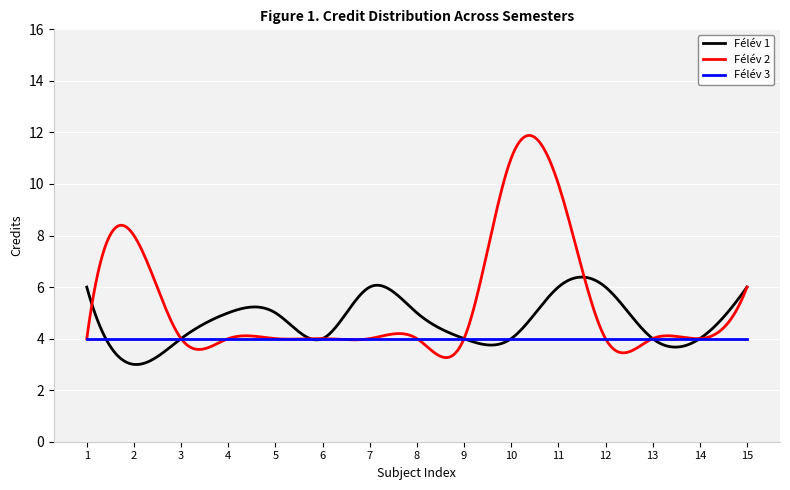

How many lines are shown in the chart?

3